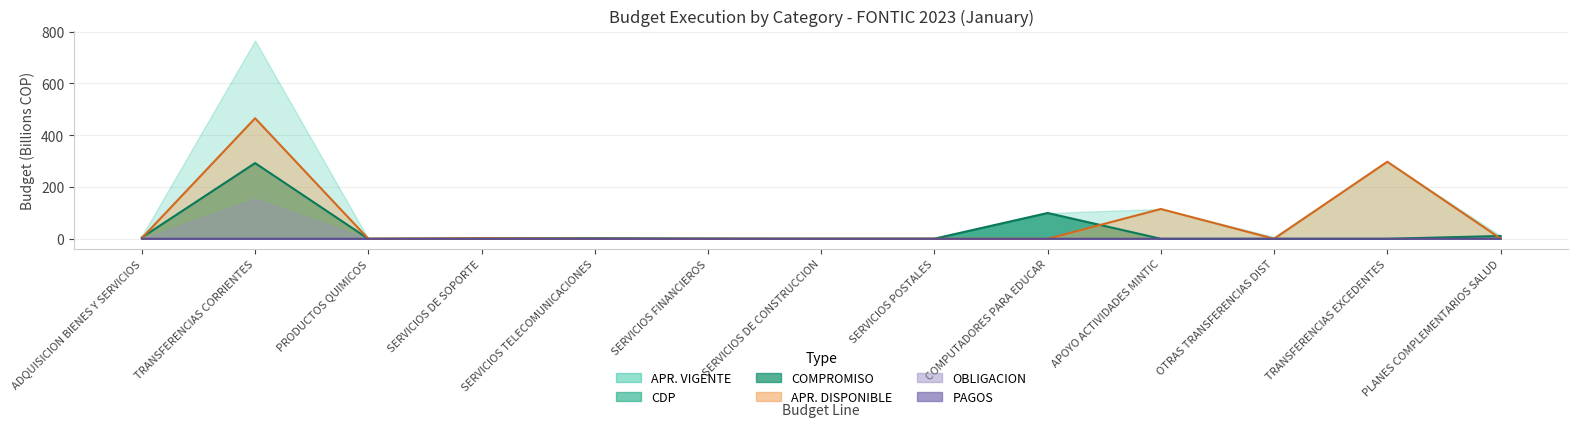

How many values in COMPROMISO are above zero?

10